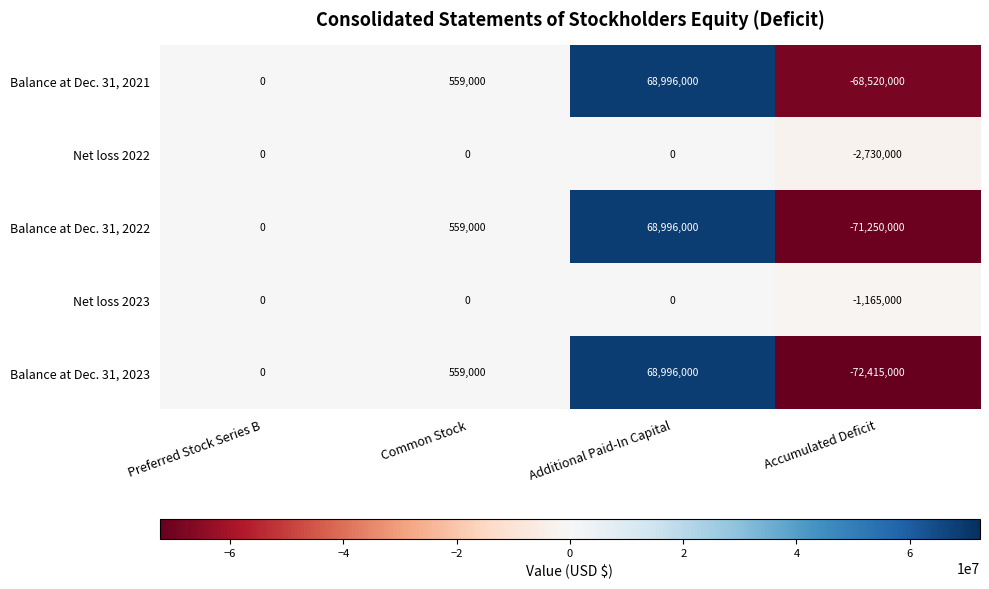

How many series are shown in this chart?

5